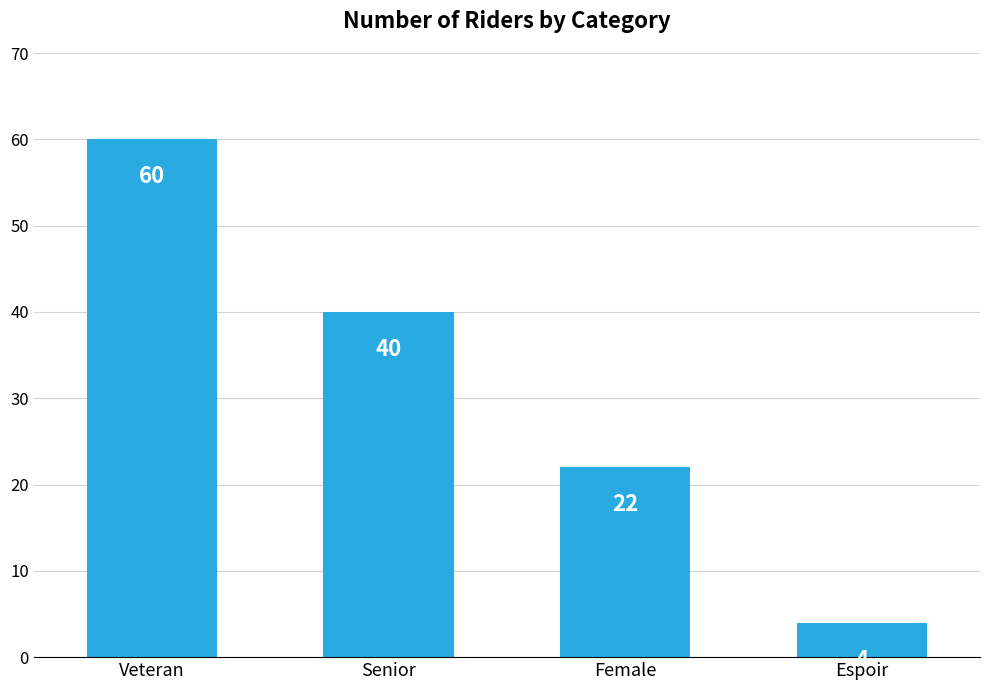

How many data points are less than 40?

2